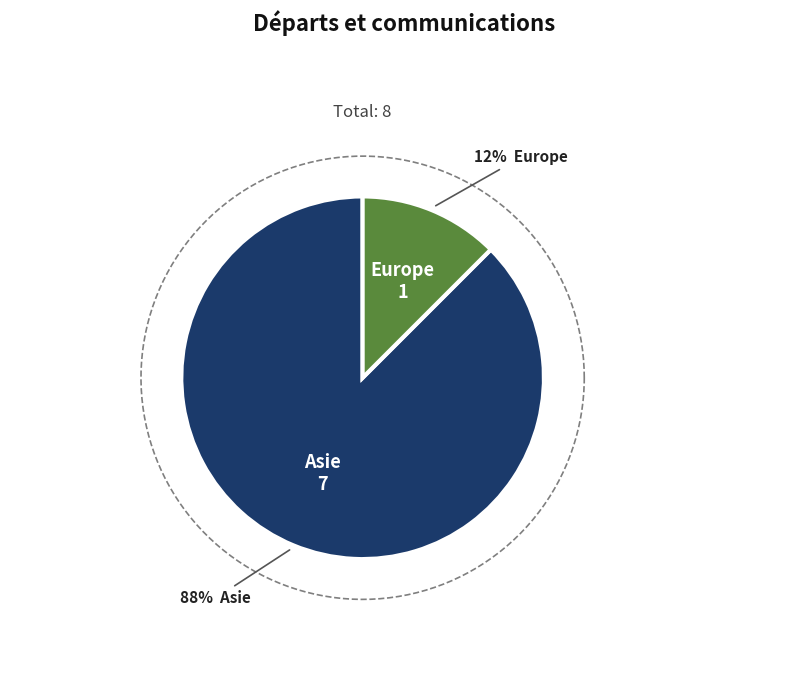

To the nearest percent, what is the difference between the Europe and Asie slice percentages?

75%